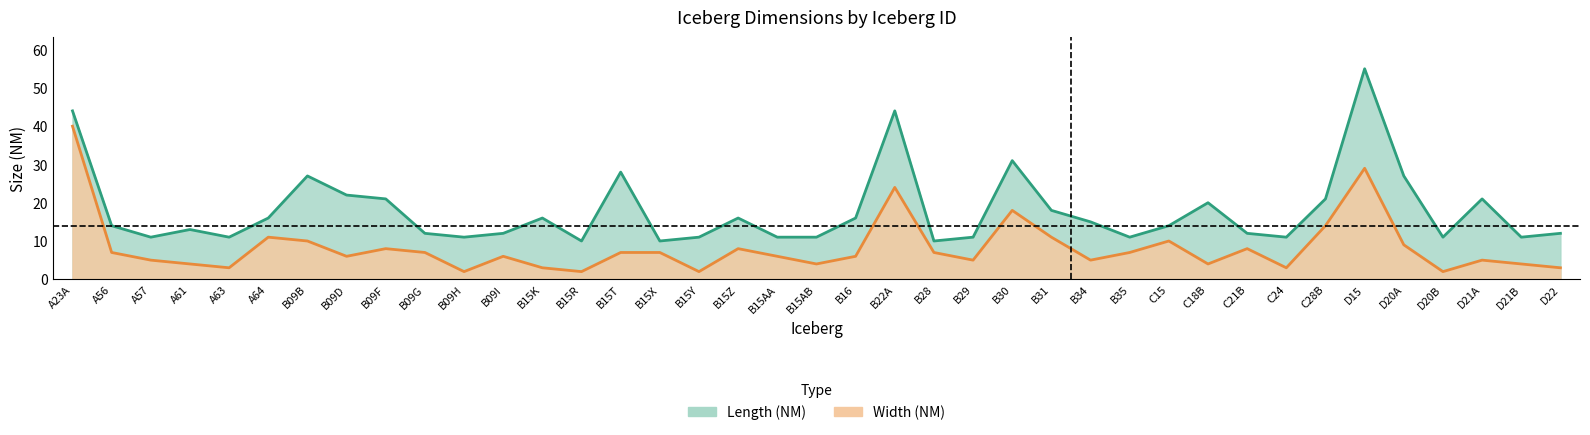

Count the number of data series in this chart.

2